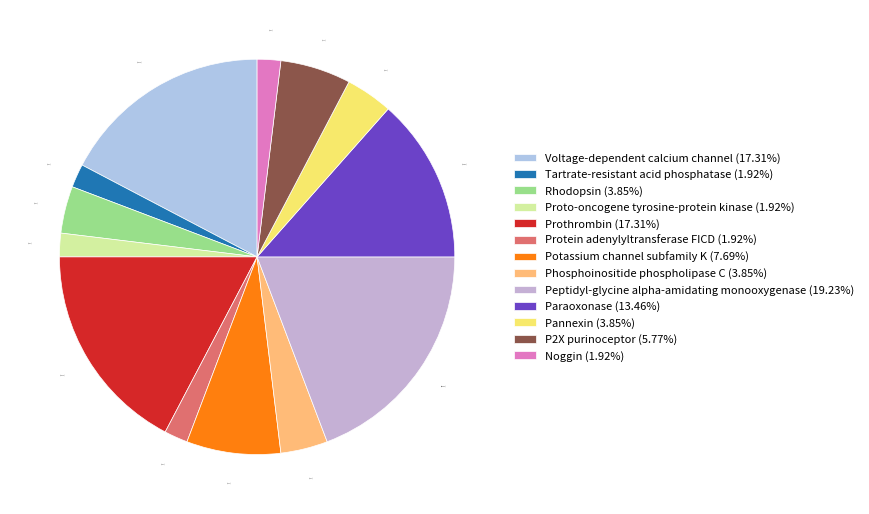

What percentage is the Voltage-dependent calcium channel slice, to the nearest percent?

17%